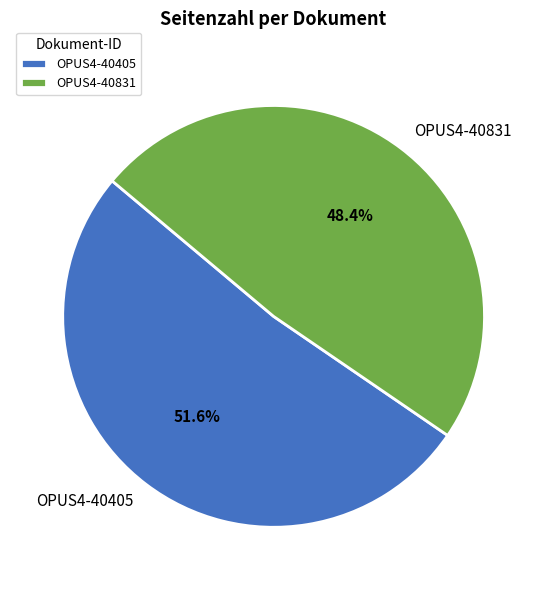

Is there a majority slice in this chart?

Yes